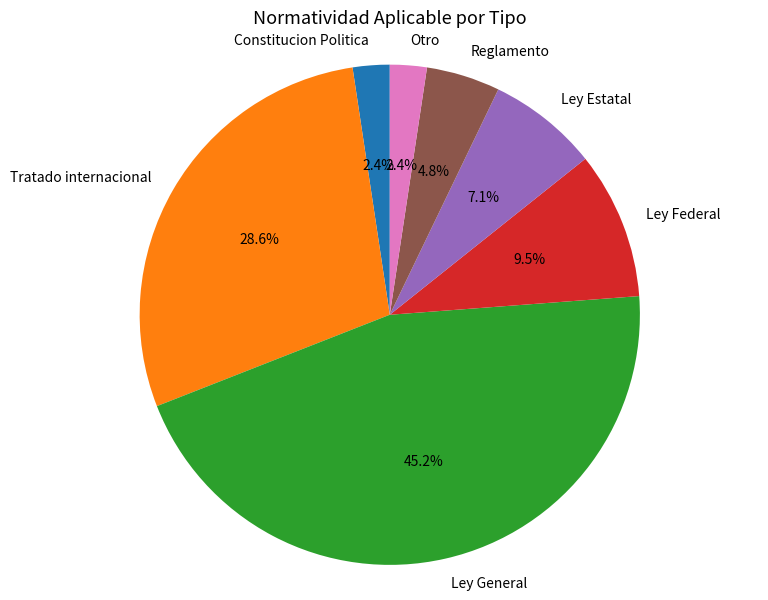

Is the sum of Ley Federal and Tratado internacional greater than half?

No